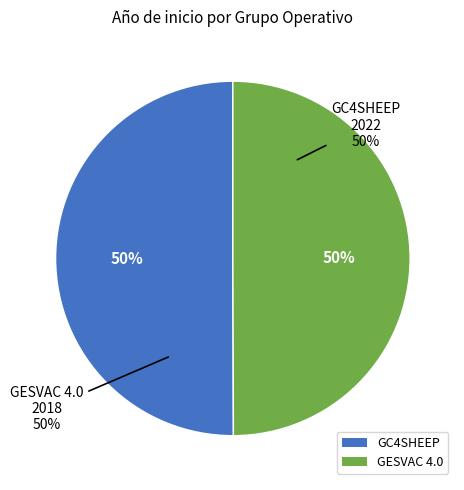

Combined, do GESVAC 4.0 and GC4SHEEP account for over 50%?

Yes